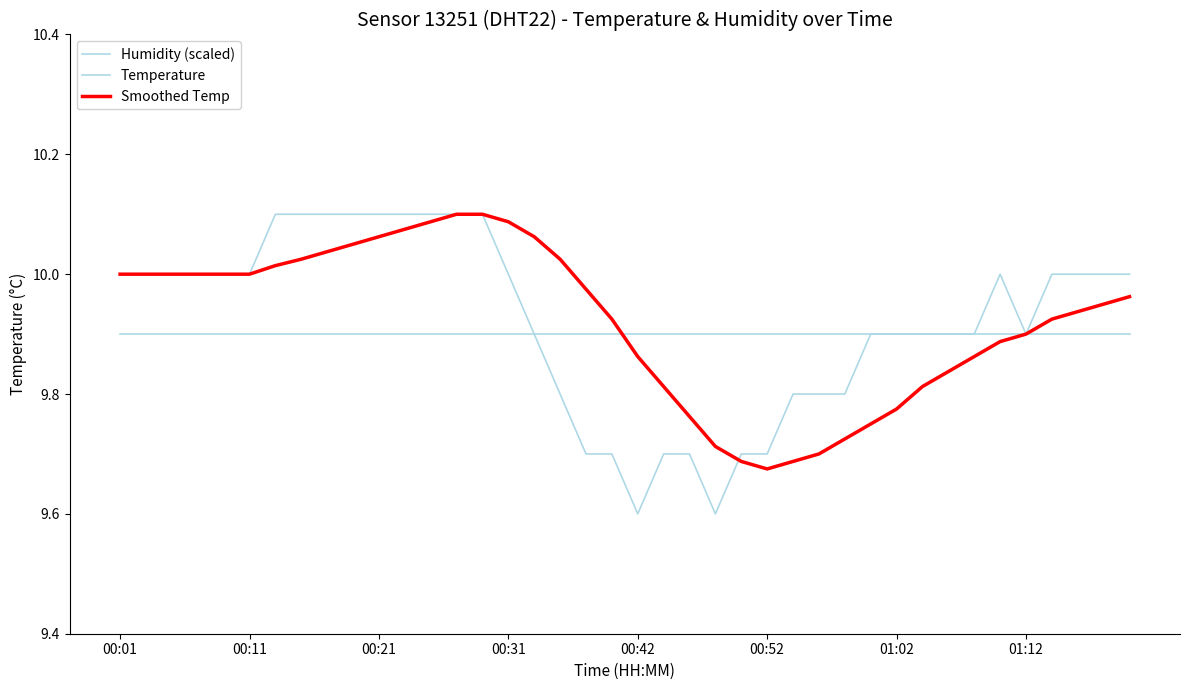

Does the chart display data point markers on the line(s)?

No